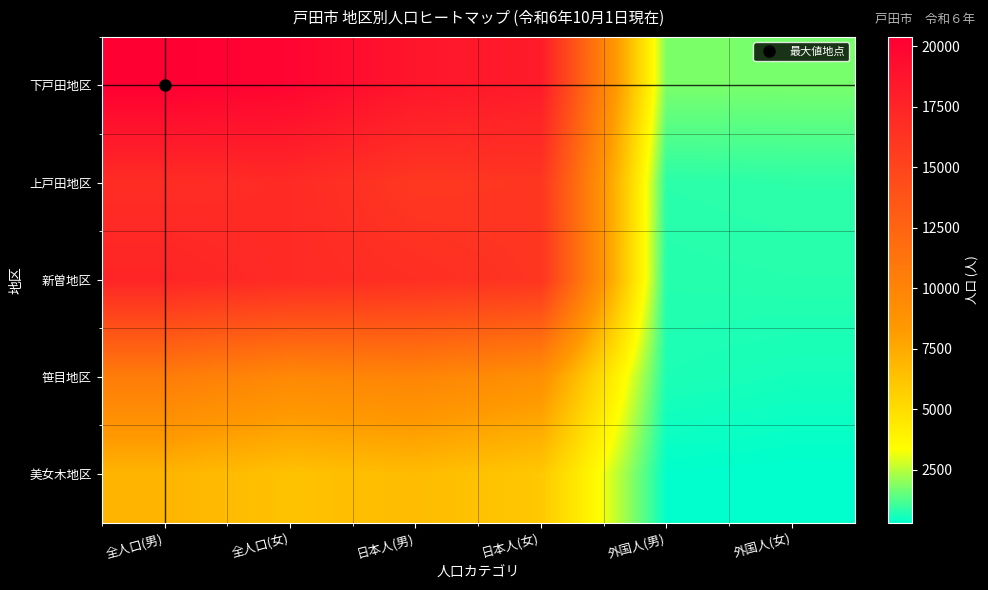

Which has a higher value, 全人口(男) or 全人口(女)?

全人口(男)